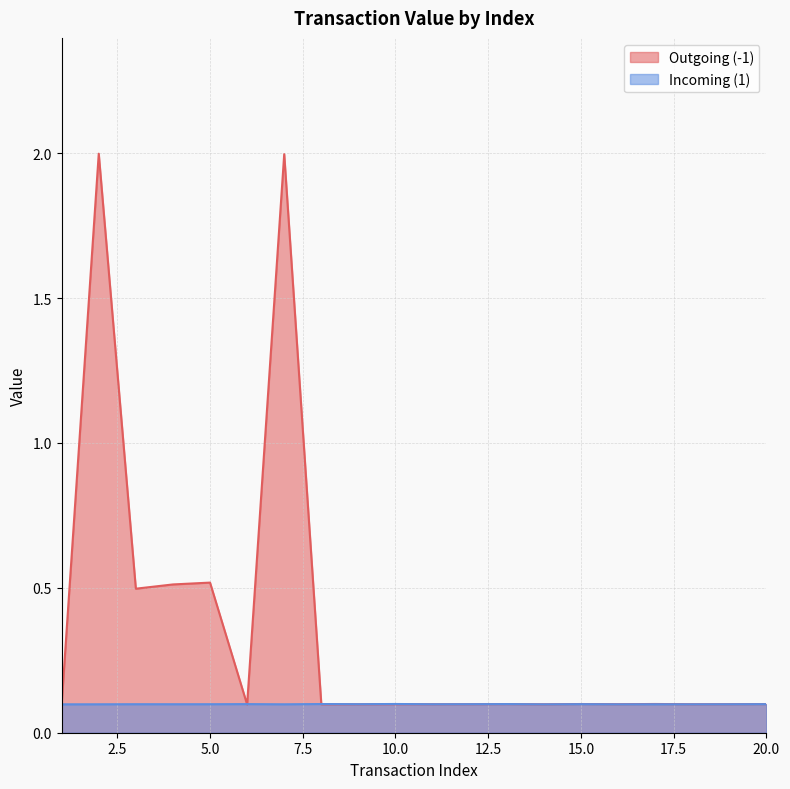

What is the total value across all series at 18?

0.2